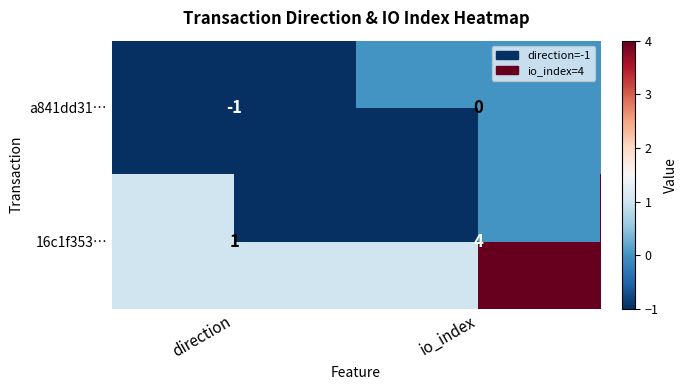

Is it true that a841dd31… equals 1 at io_index?

False